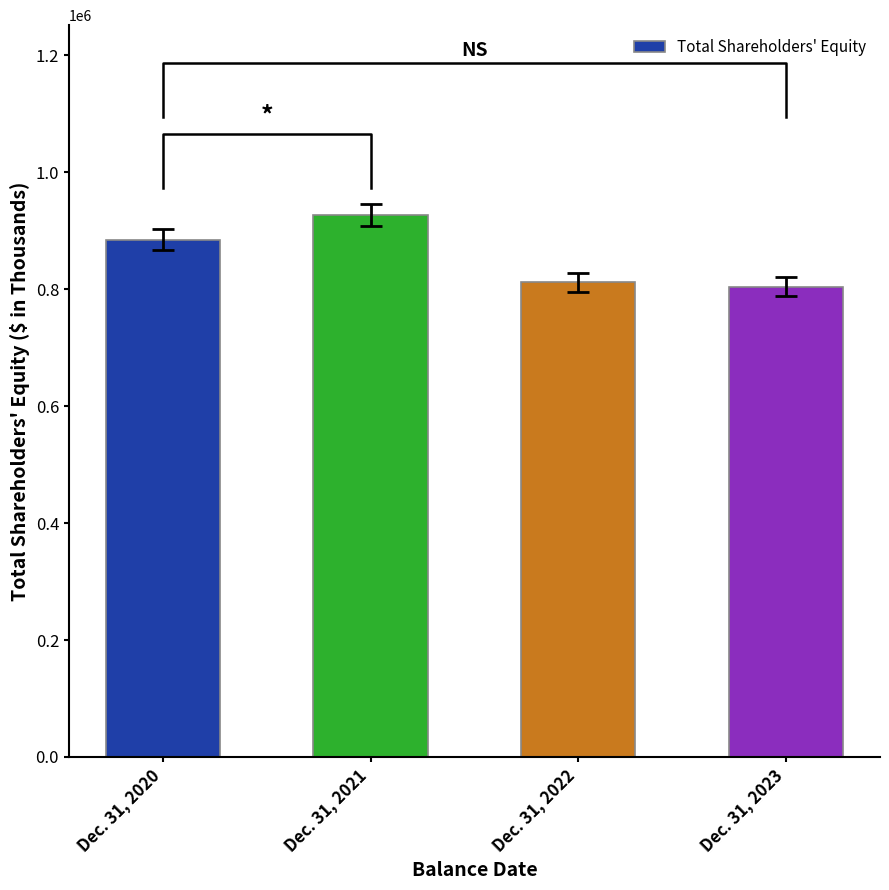

What is the average value?

857030